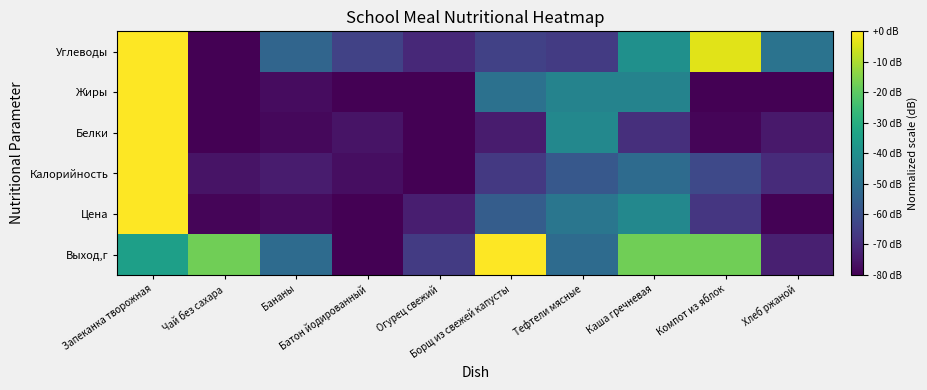

Count the number of data series in this chart.

6